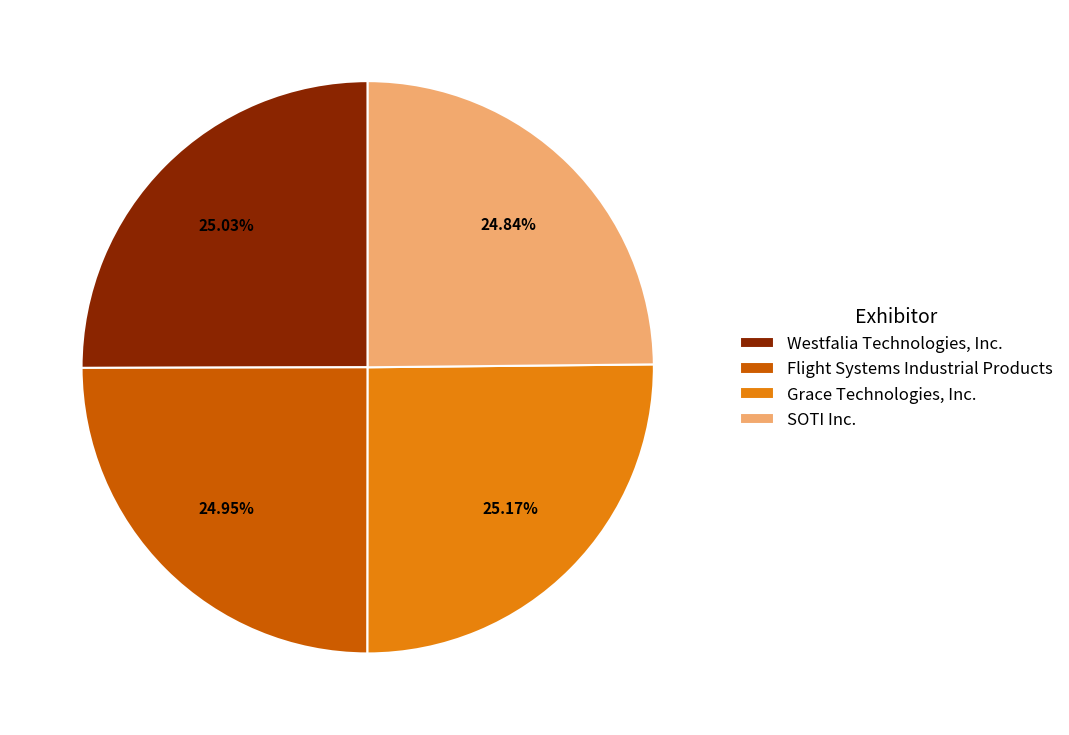

Is Westfalia Technologies, Inc. the majority of the pie?

No